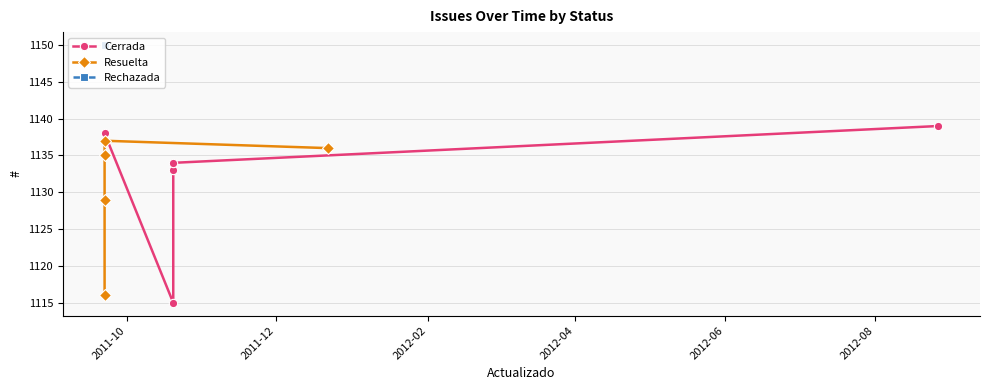

Is this an area chart (filled region under the line)?

No